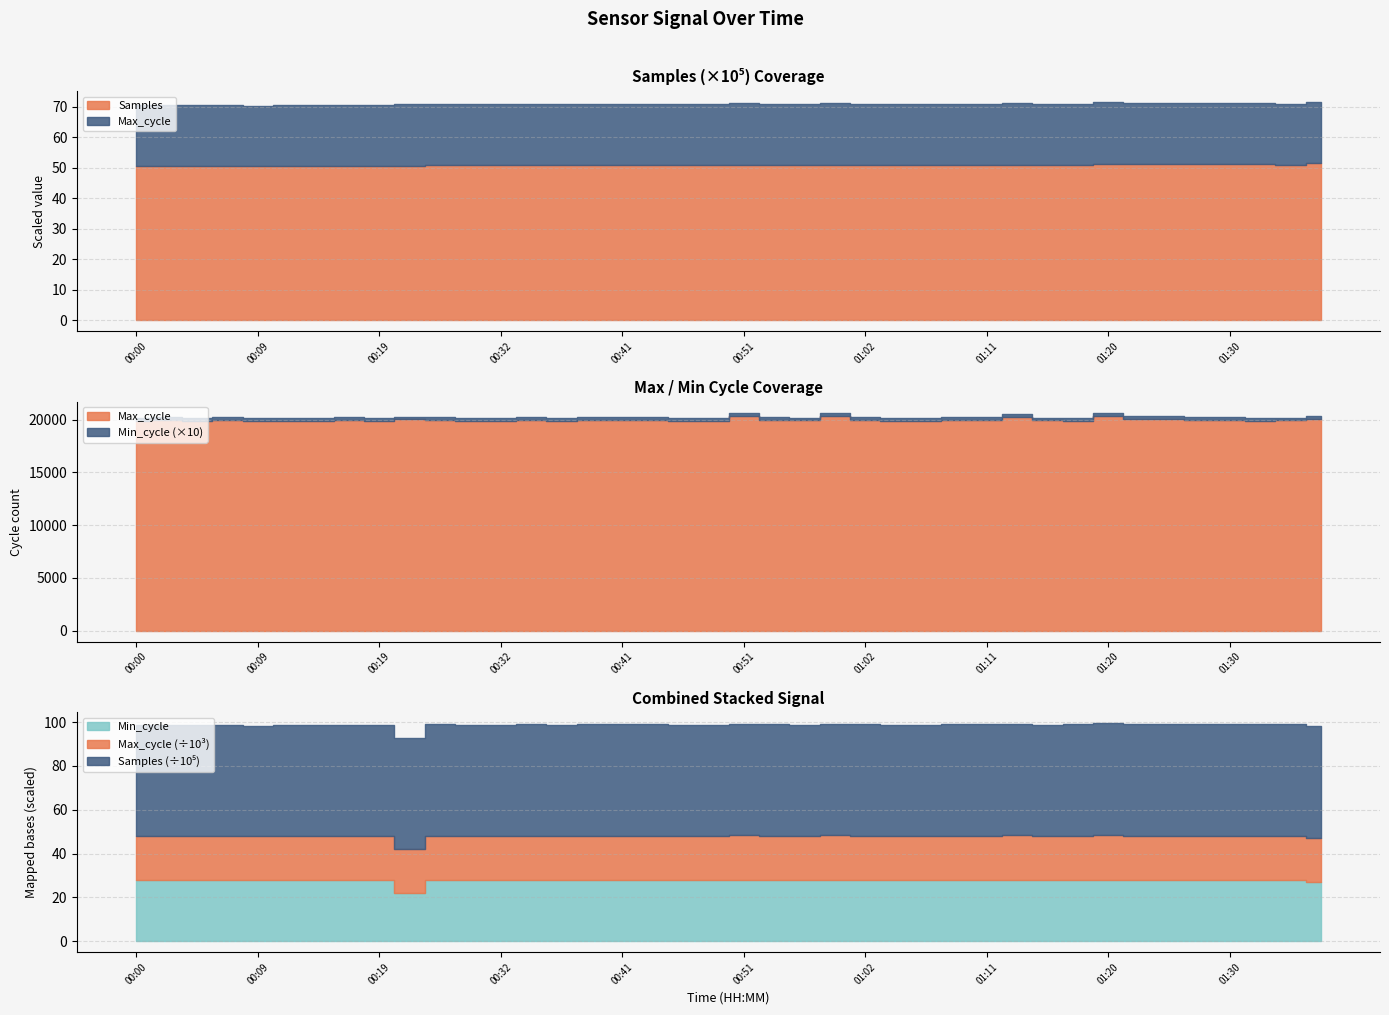

True or false: Min_cycle and Max_cycle cross at least once.

False